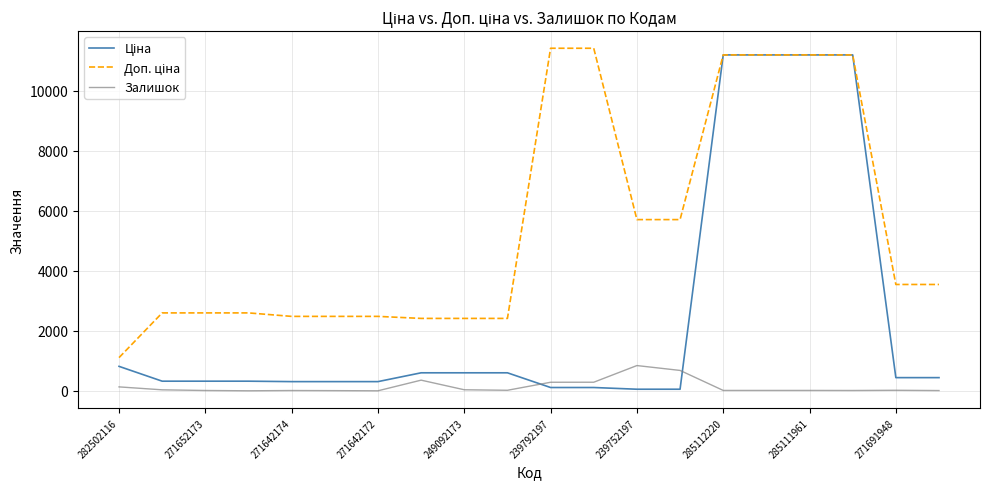

What is the maximum value shown in the chart?

11410.0